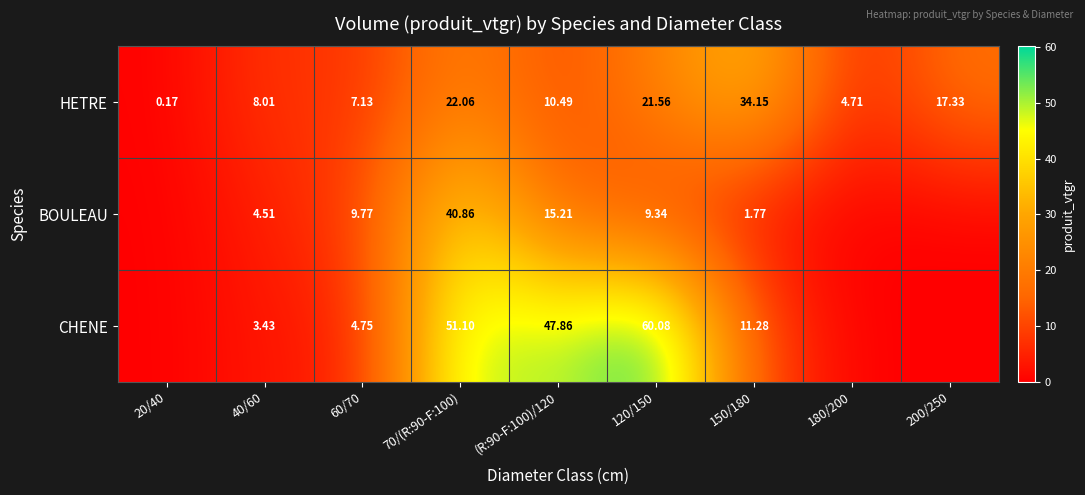

At 60/70, list the series in order from largest to smallest.

BOULEAU, HETRE, CHENE